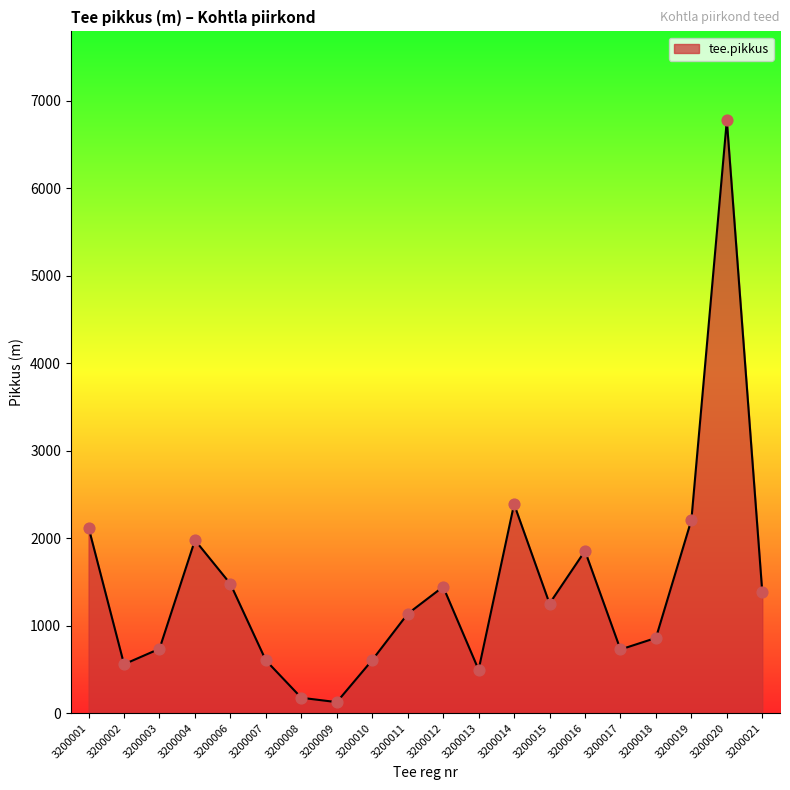

Which has a higher value, 3200012 or 3200001?

3200001